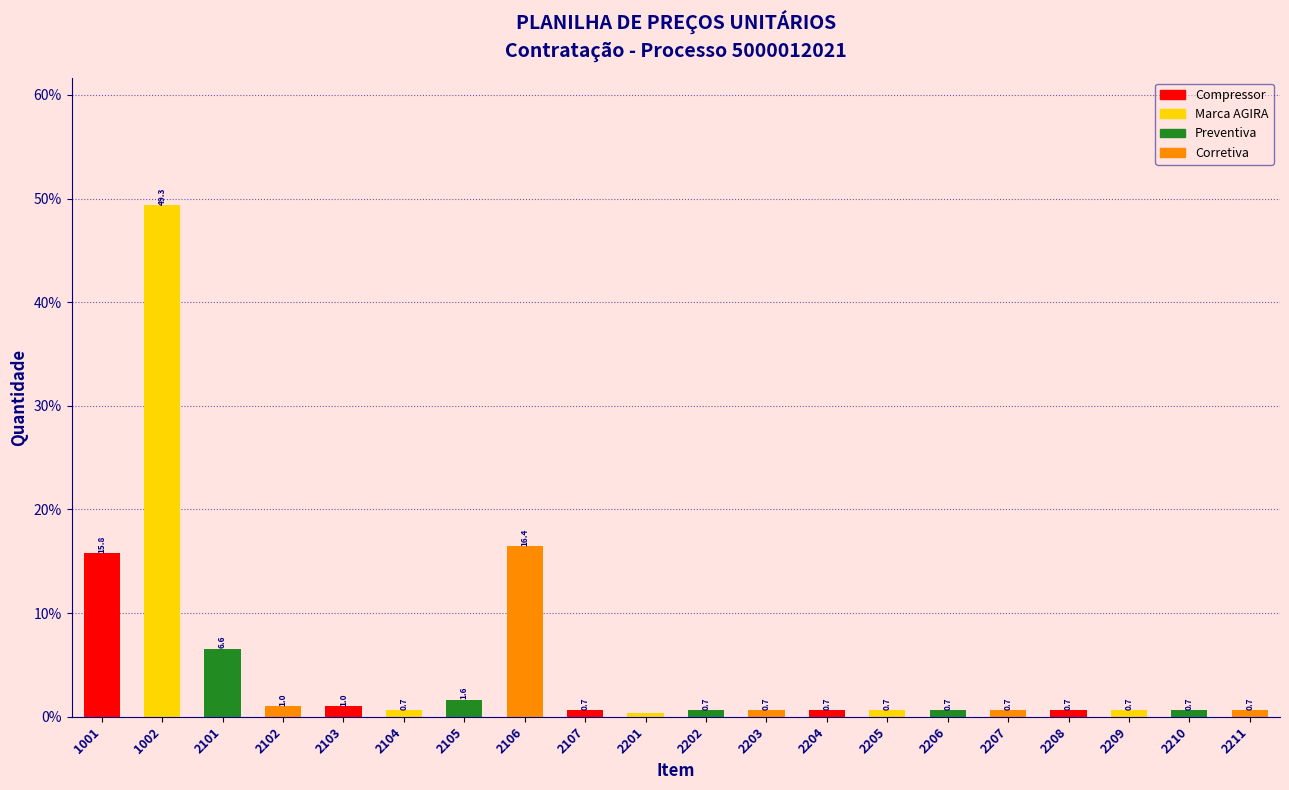

Read the value at 2208.

0.7